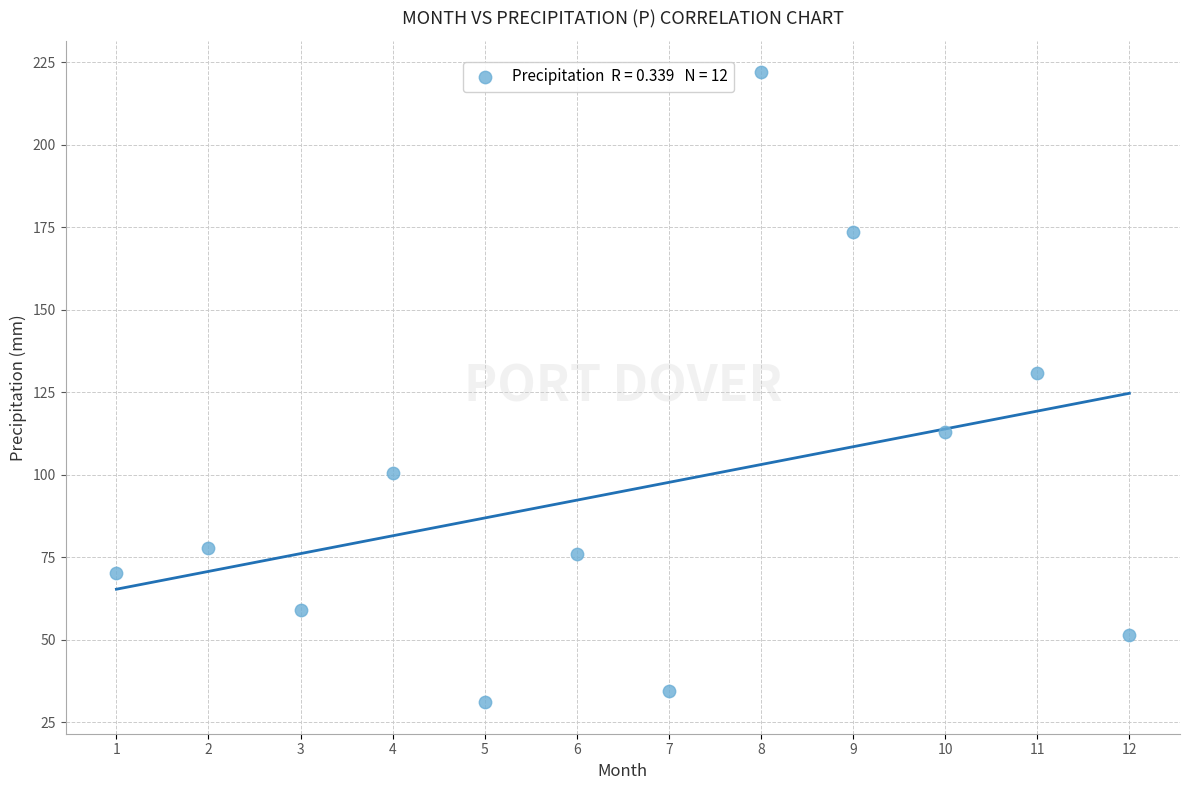

What is the average X value?

6.5